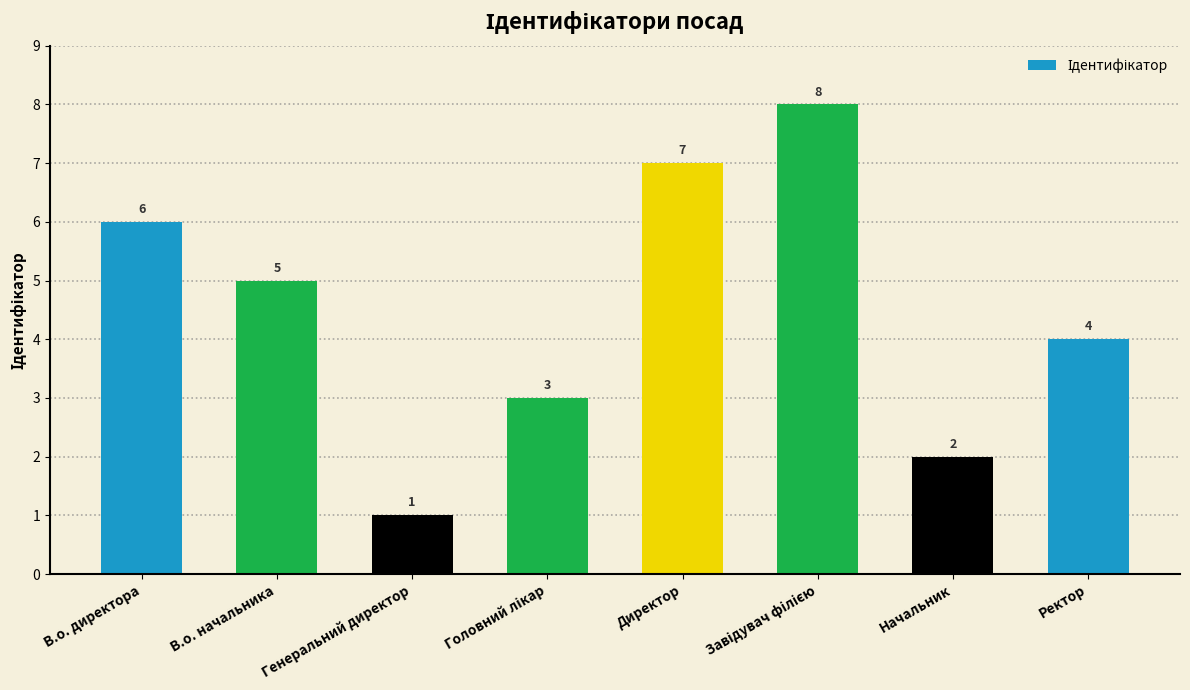

What is the maximum value shown in the chart?

8